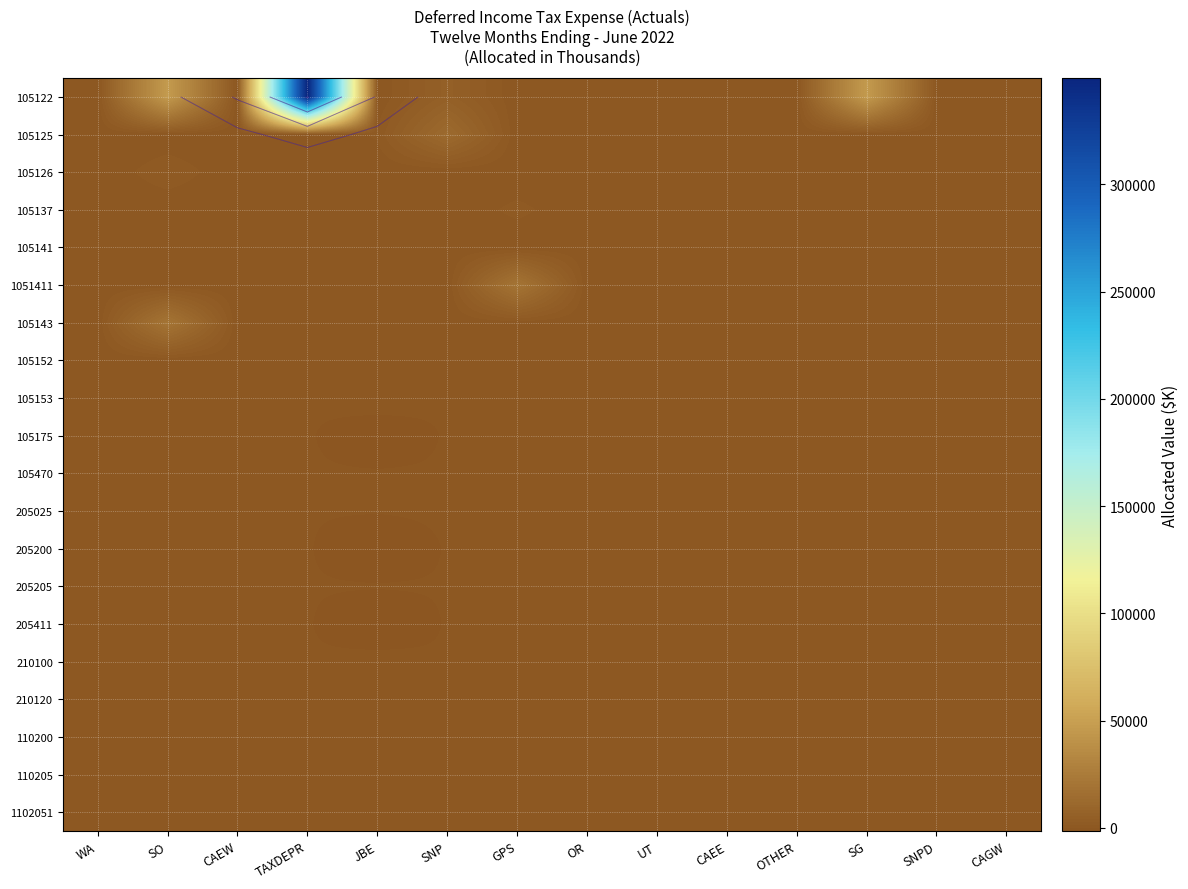

Which series has the largest range (max minus min)?

105122